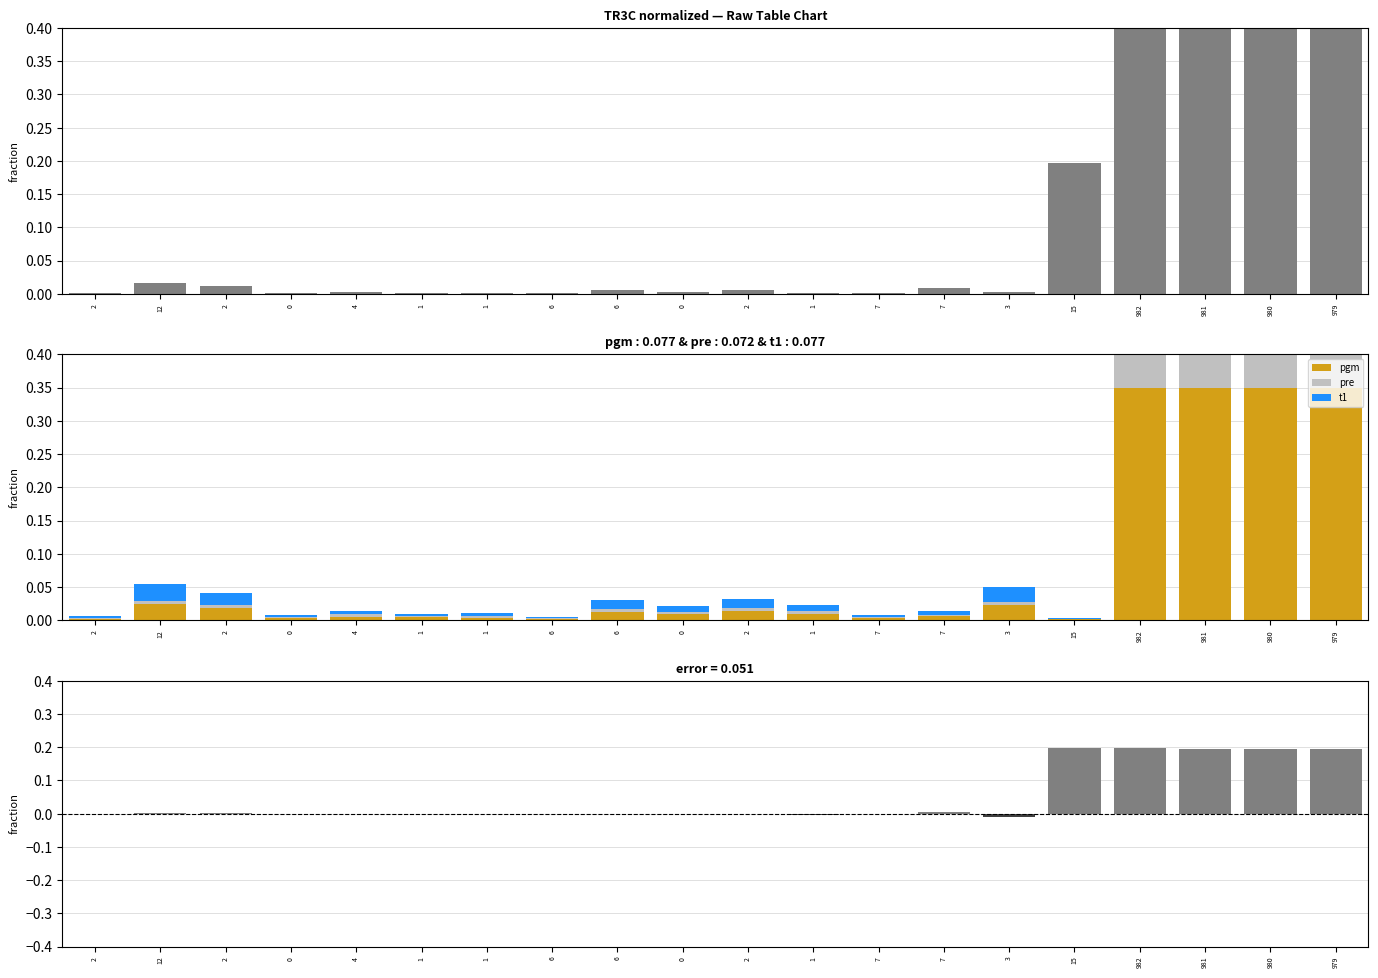

How many data points does each series have?

20